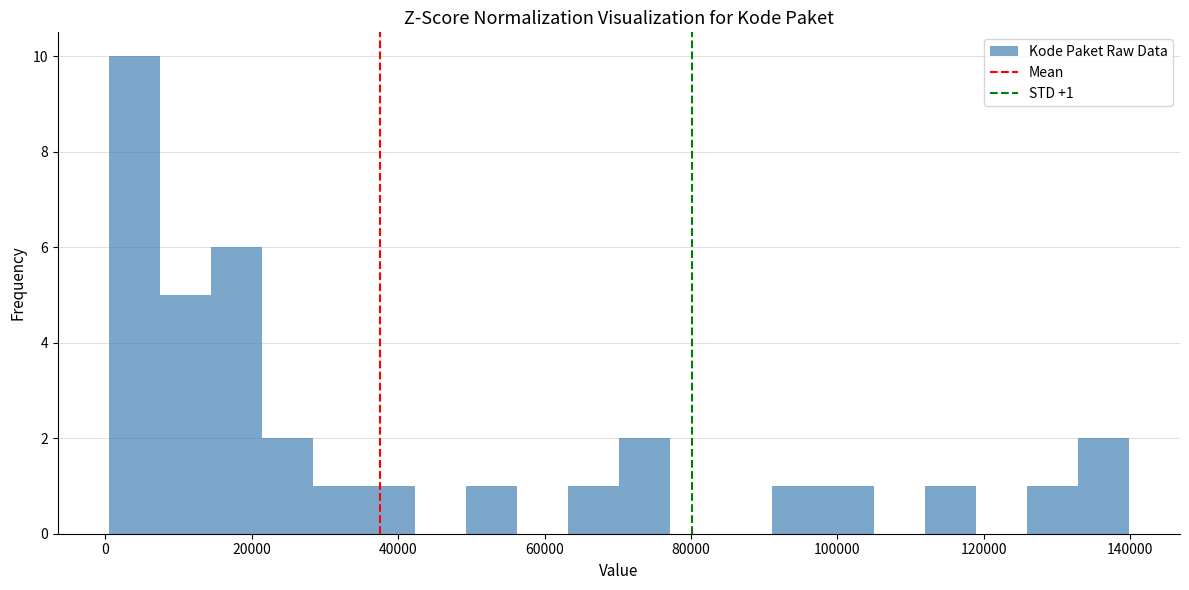

Read against the x-axis, roughly where is the centre of the tallest bar?

4000